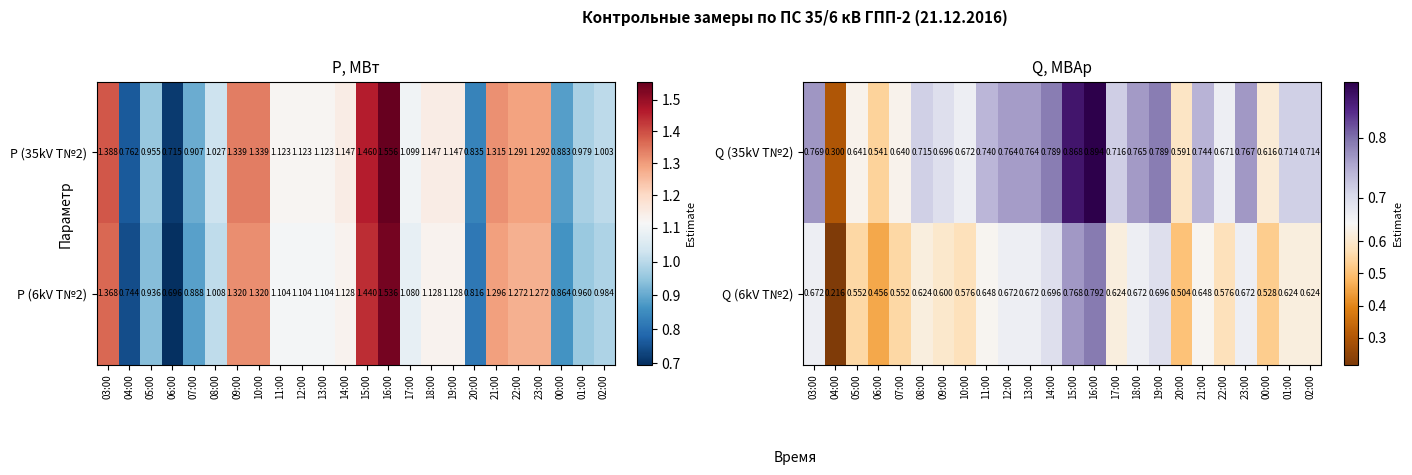

How many series are shown in this chart?

2